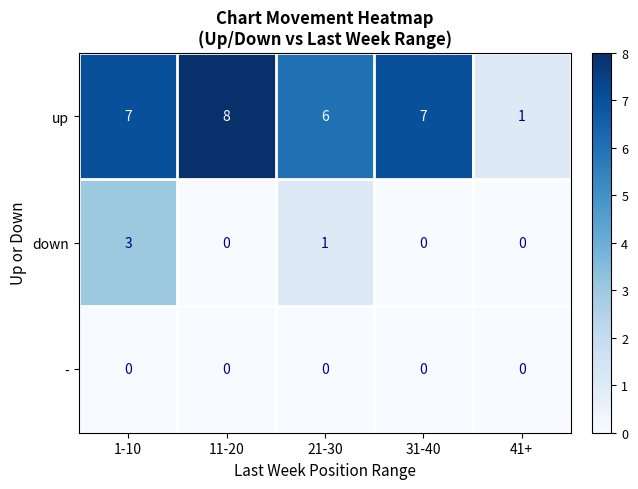

Which series has the largest range (max minus min)?

up